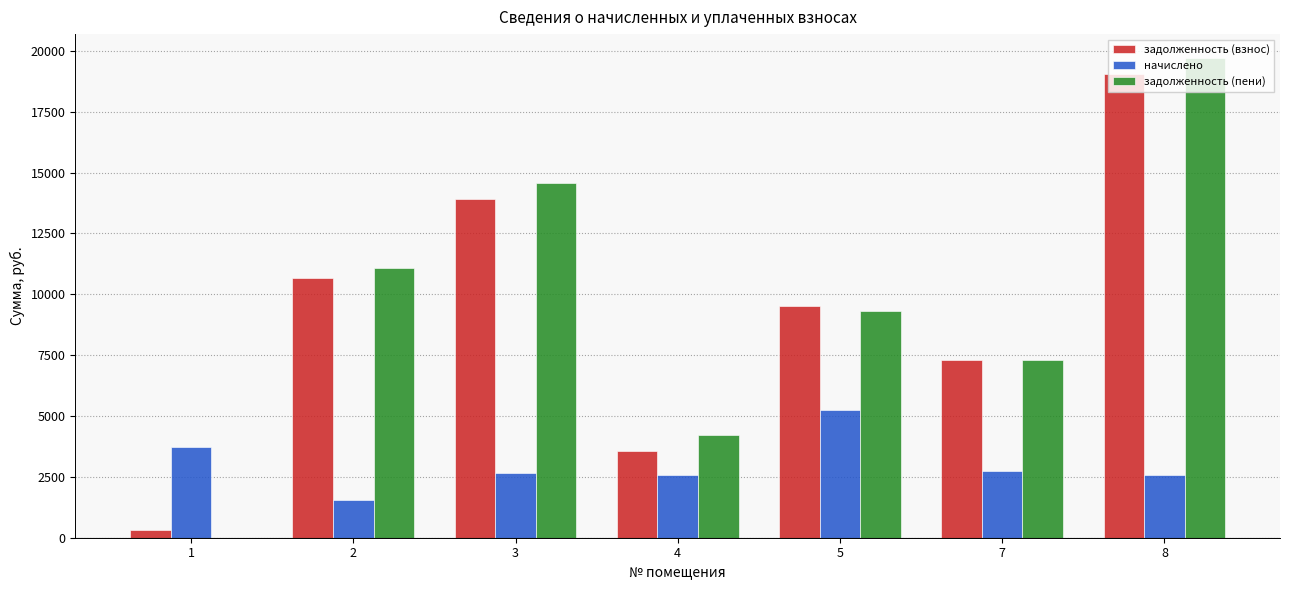

What is the total value across all series at 3?

31139.4